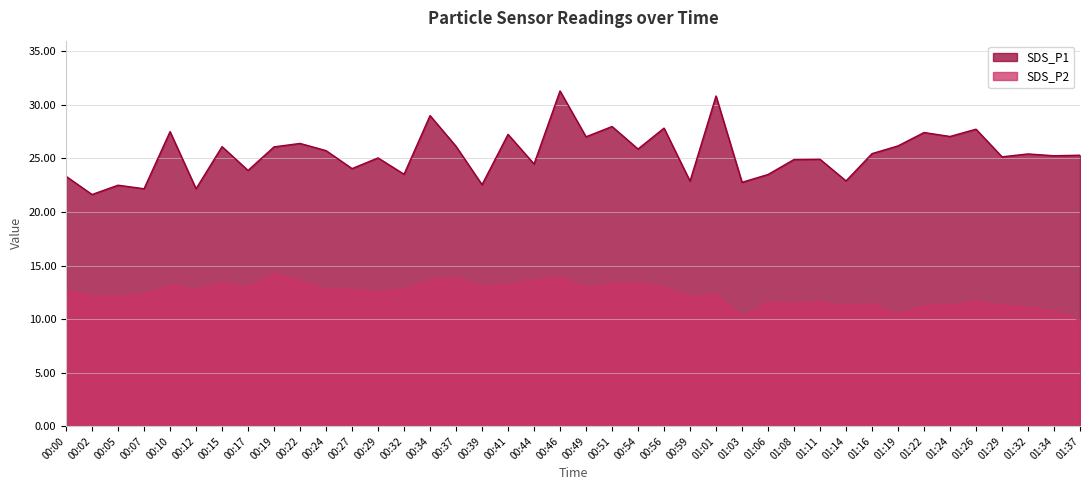

What is the total value across all series at 00:59?

35.0